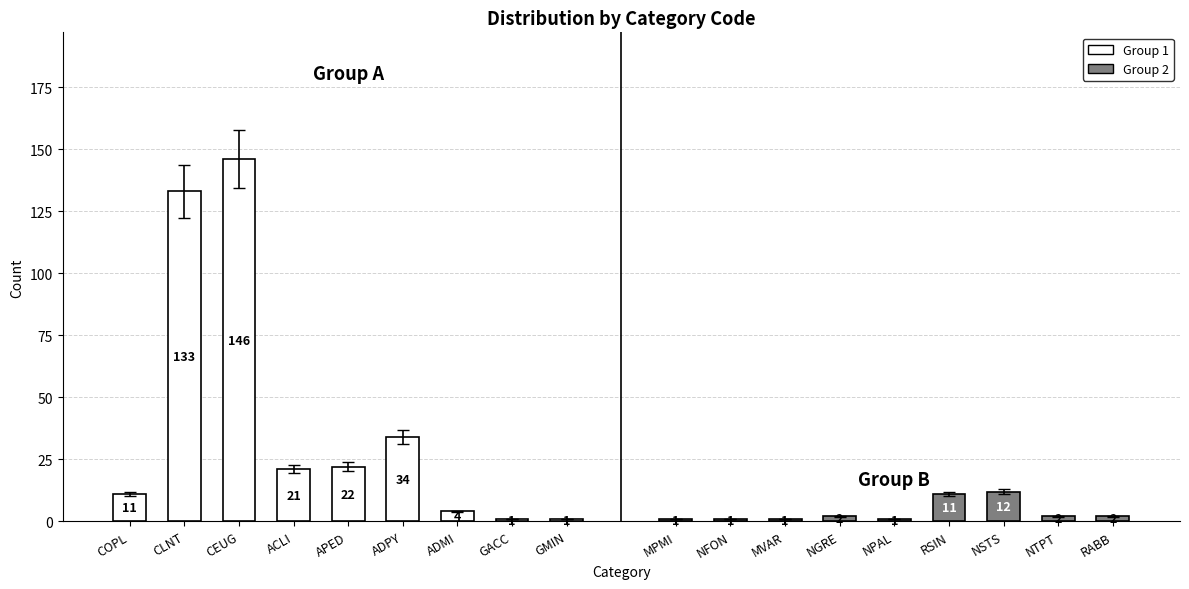

How many bars are there in total?

18